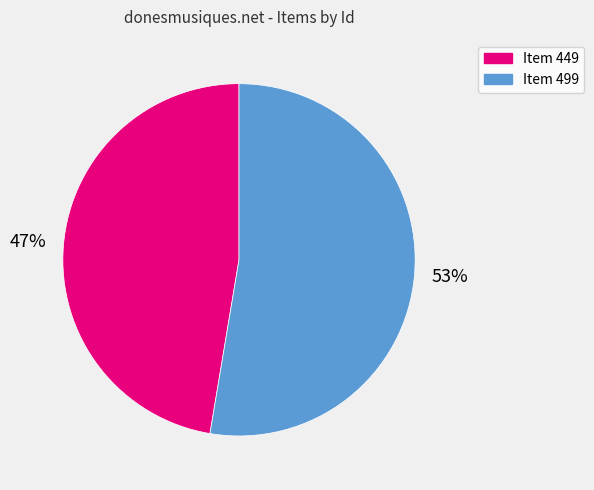

Count the number of slices in the pie.

2